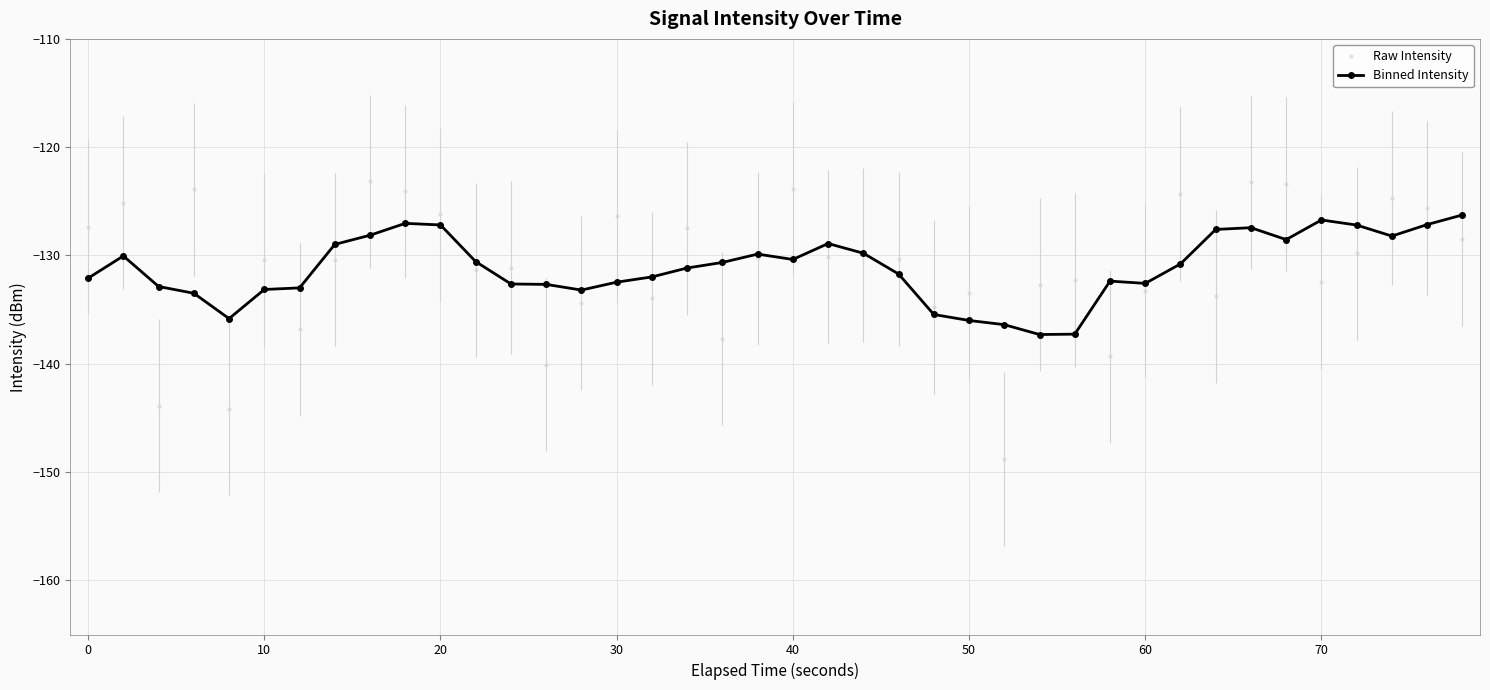

Does the chart display data point markers on the line(s)?

Yes